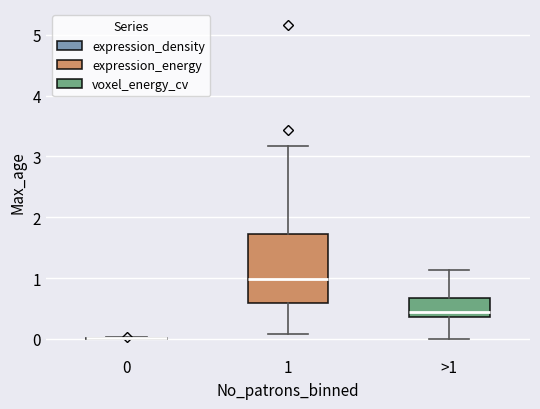

Reading left to right, read every box against the y-axis: the position of its median line, the range the box covers, and the ends of its whiskers. The values are not printed on the chart, so give them approximately, as read against the axis.

0: box collapsed to a line at 0.0, whiskers 0.0 to 0.0
1: median 1.0, box 0.6 to 1.7, whiskers 0.1 to 3.2
>1: median 0.4 (just above the box's lower edge), box 0.4 to 0.7, whiskers 0.0 to 1.1